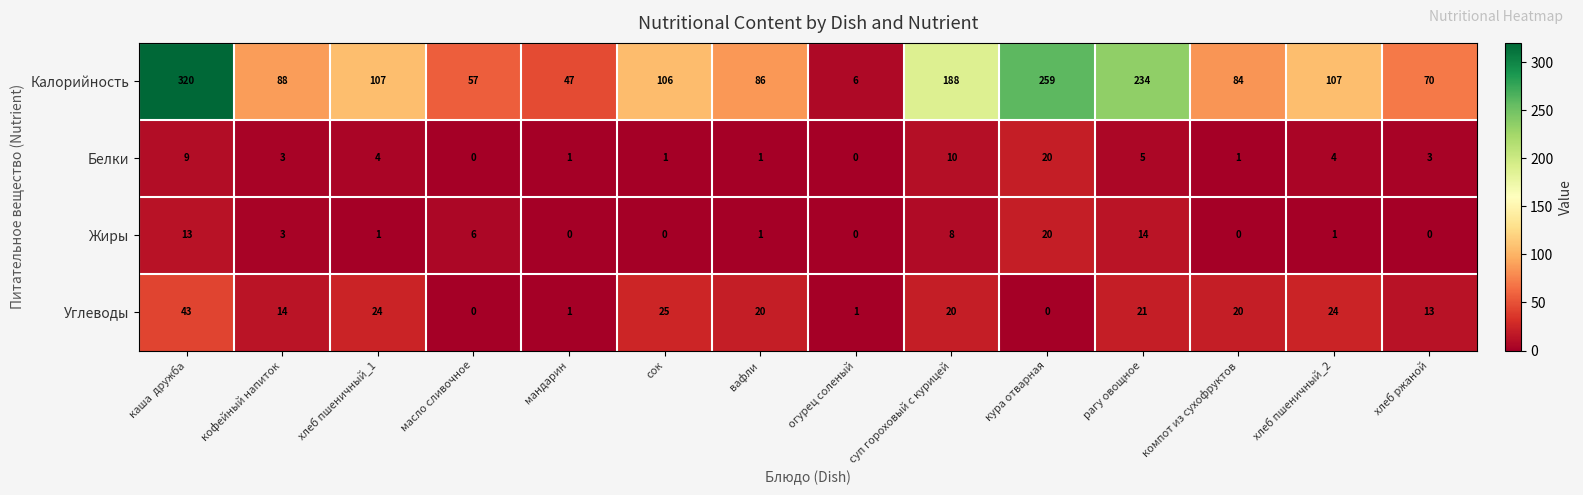

What is the spread (max minus min) of values at каша  дружба?

311